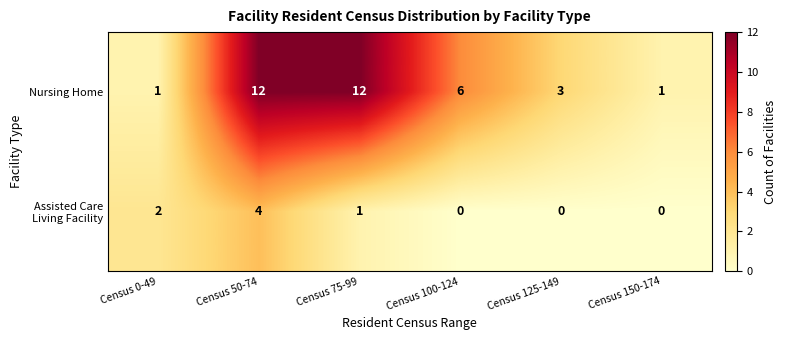

True or false: Nursing Home has a value of 12 at Census 75-99.

True